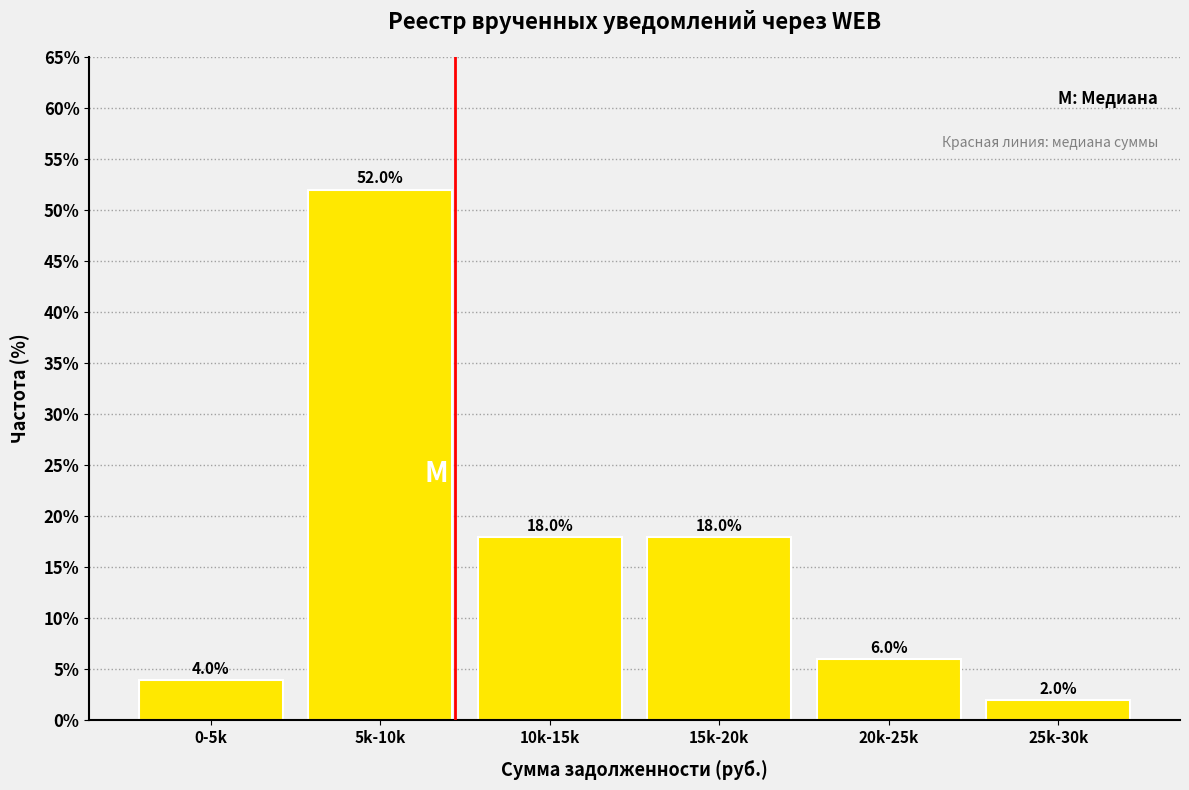

Reading left to right, extract all data points from this chart.

0-5k=4	5k-10k=52	10k-15k=18	15k-20k=18	20k-25k=6	25k-30k=2